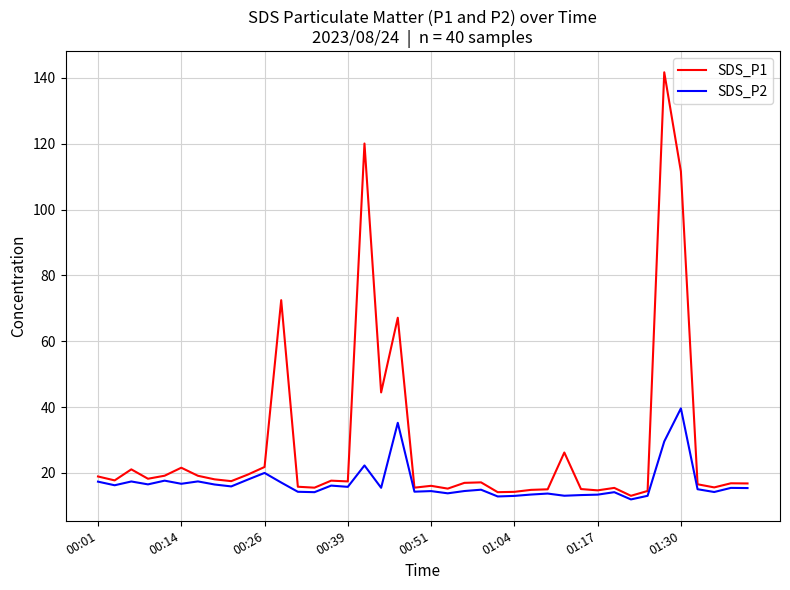

Rank the series by their average value, from lowest to highest.

SDS_P2, SDS_P1